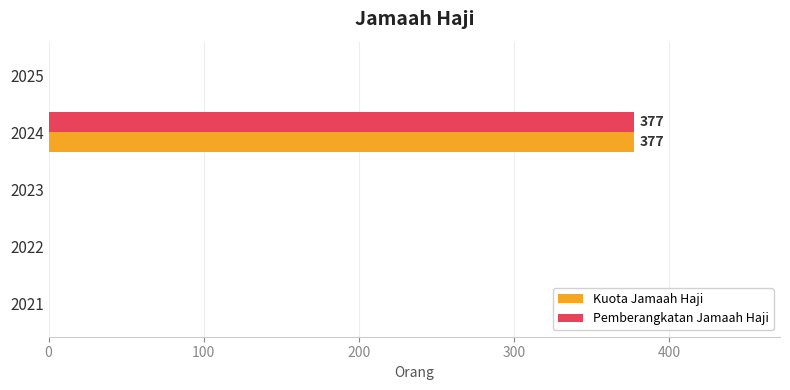

How many series are shown in this chart?

2